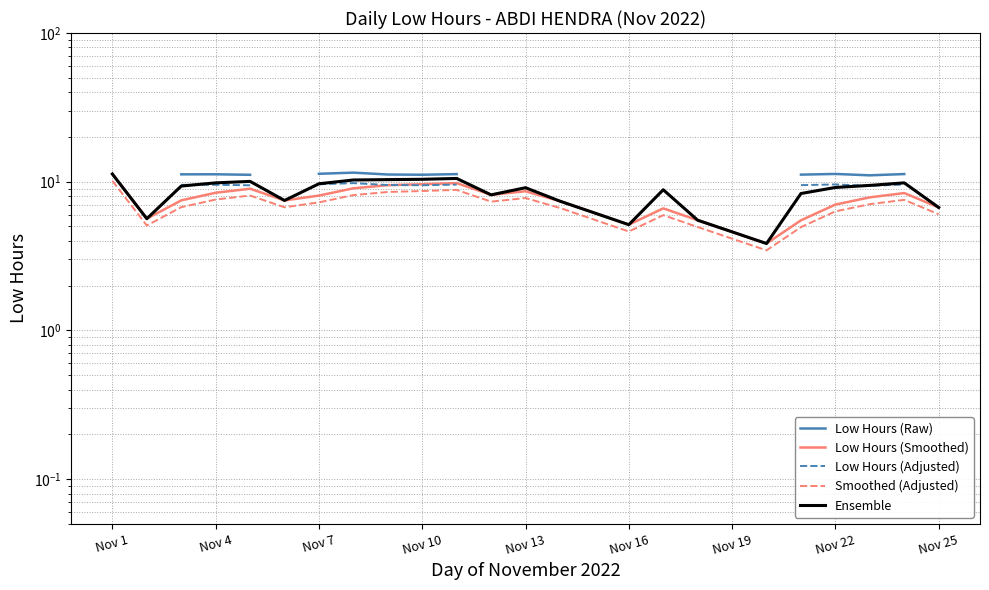

True or false: Ensemble and Low Hours (Adjusted) intersect in this chart.

True